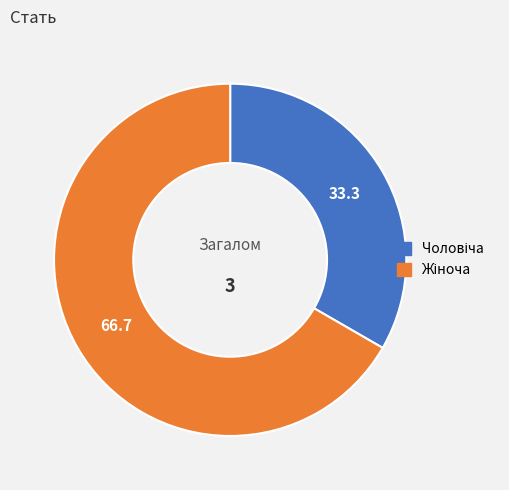

Does any single category account for the majority?

Yes